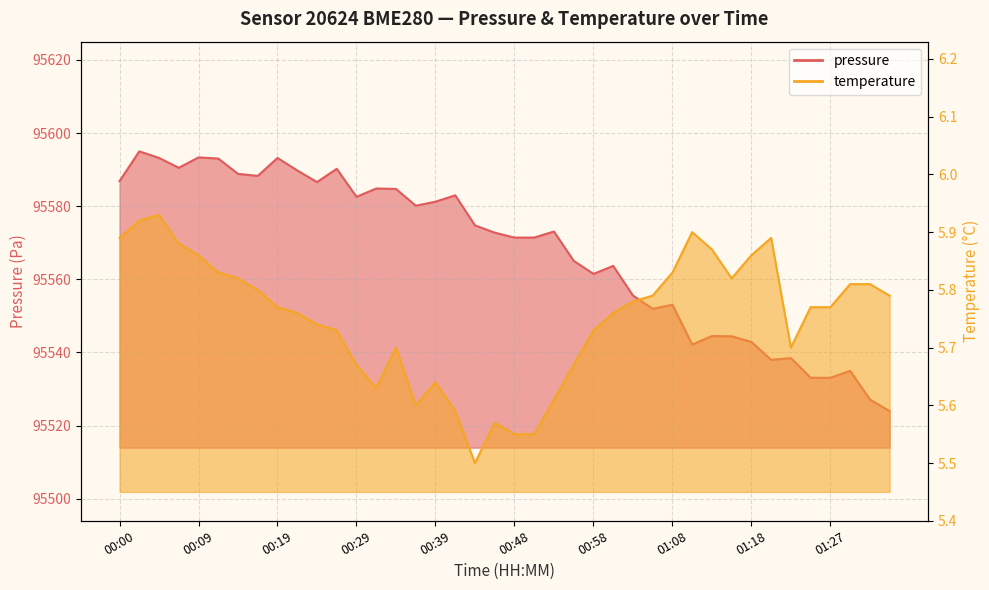

Rank the series at 01:25 from highest to lowest value.

pressure, temperature